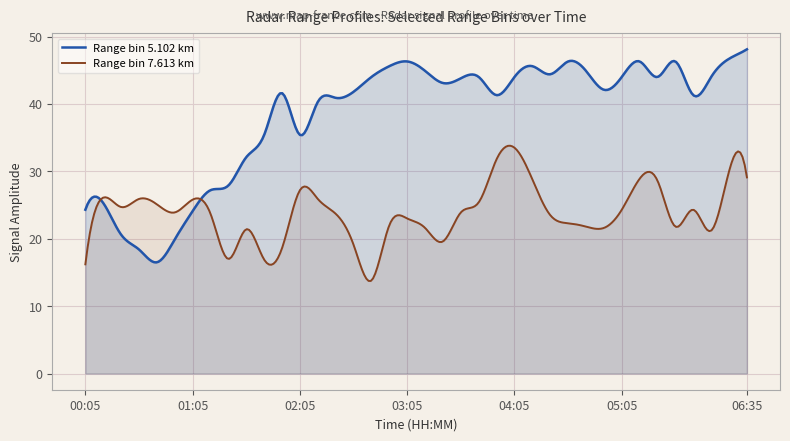

Does the chart display data point markers on the line(s)?

No